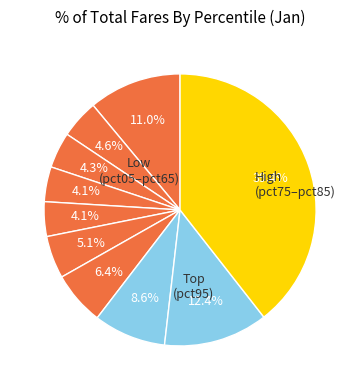

To the nearest percent, what is the difference between the largest and smallest slice percentages?

35%